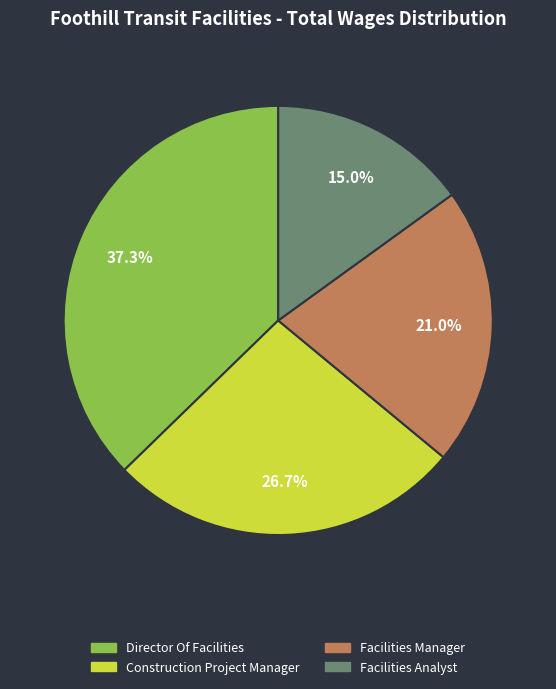

True or false: Facilities Manager accounts for 21% of the total.

True